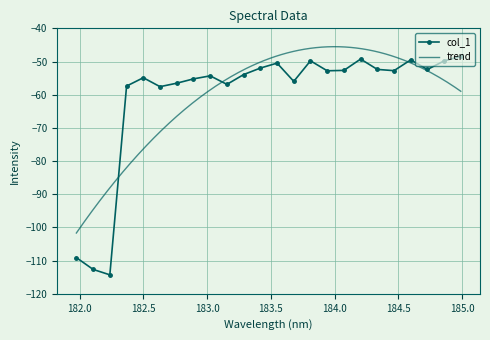

Rank the categories by value from lowest to highest.

182.2359681898, 182.1045947288, 181.9732053322, 182.6299929592, 182.3673257152, 183.15513622, 182.7613026778, 183.6800245112, 182.8925964608, 182.498667305, 183.0238743082, 183.2863821962, 183.9423730432, 184.46687888, 184.0735234058, 184.7290361848, 184.3357763242, 183.4176122368, 183.5488263418, 184.8600909338, 183.811206745, 184.5979655002, 184.2046578328, 184.9911297472